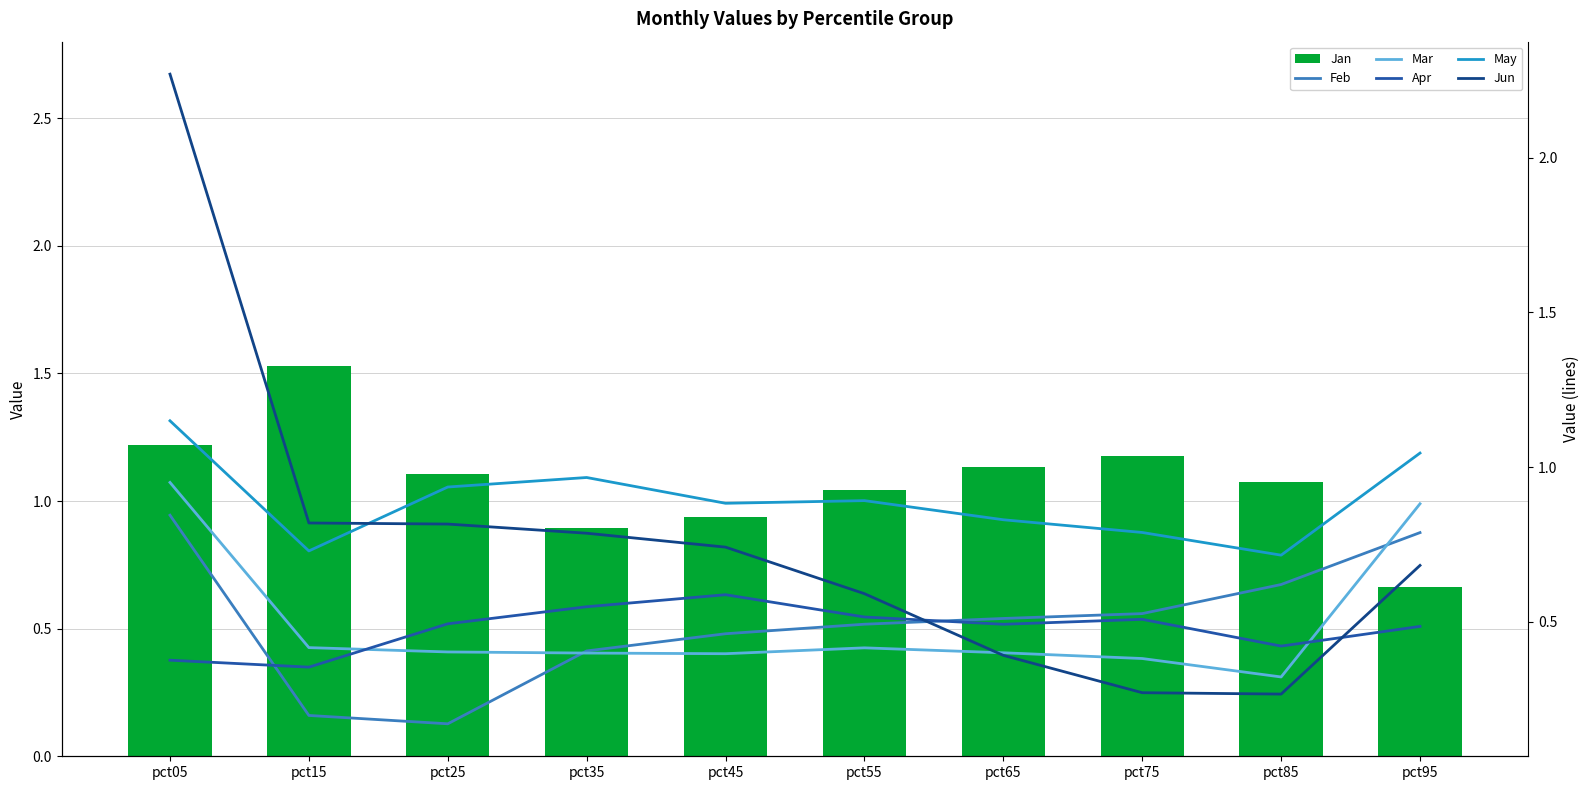

At how many categories does at least one series exceed 1?

8